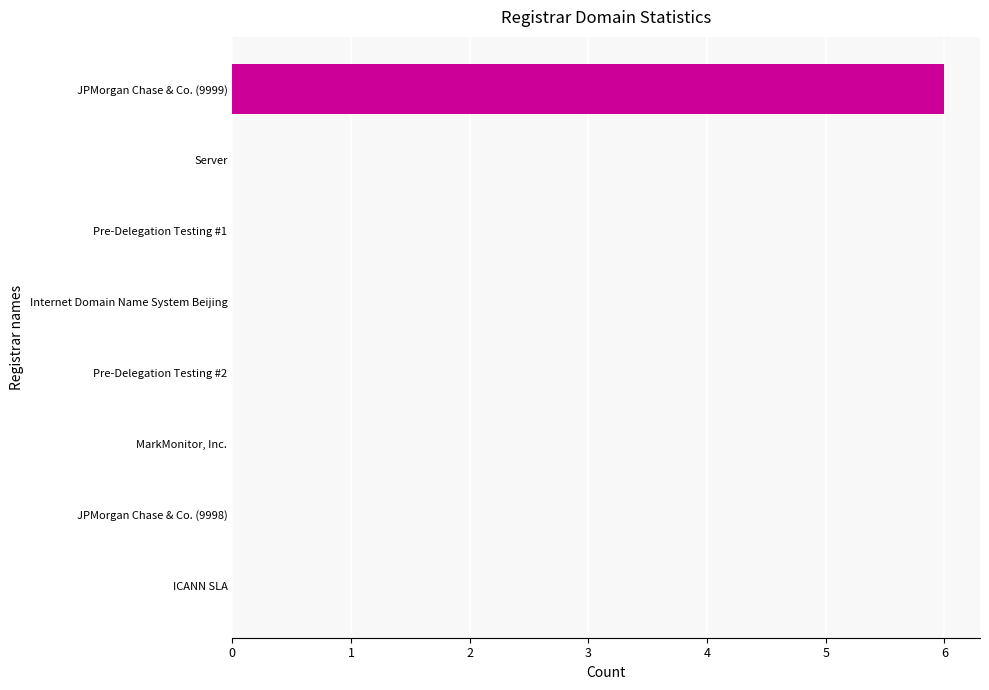

How many distinct data groups are displayed?

1